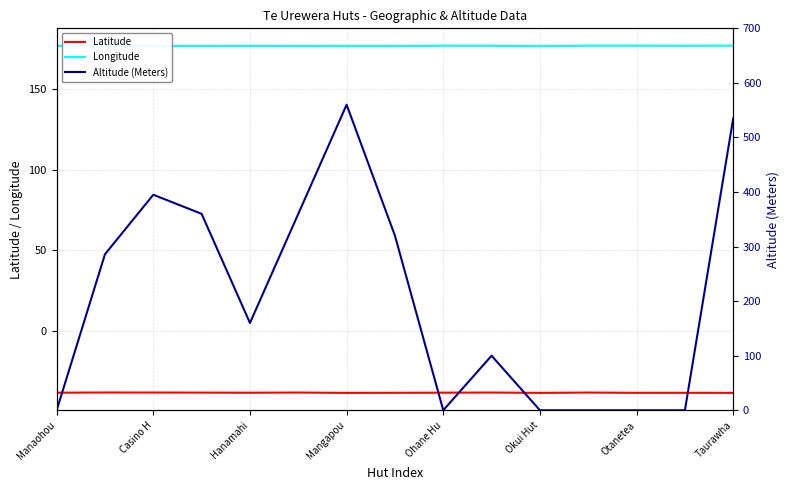

True or false: Longitude and Latitude intersect in this chart.

False